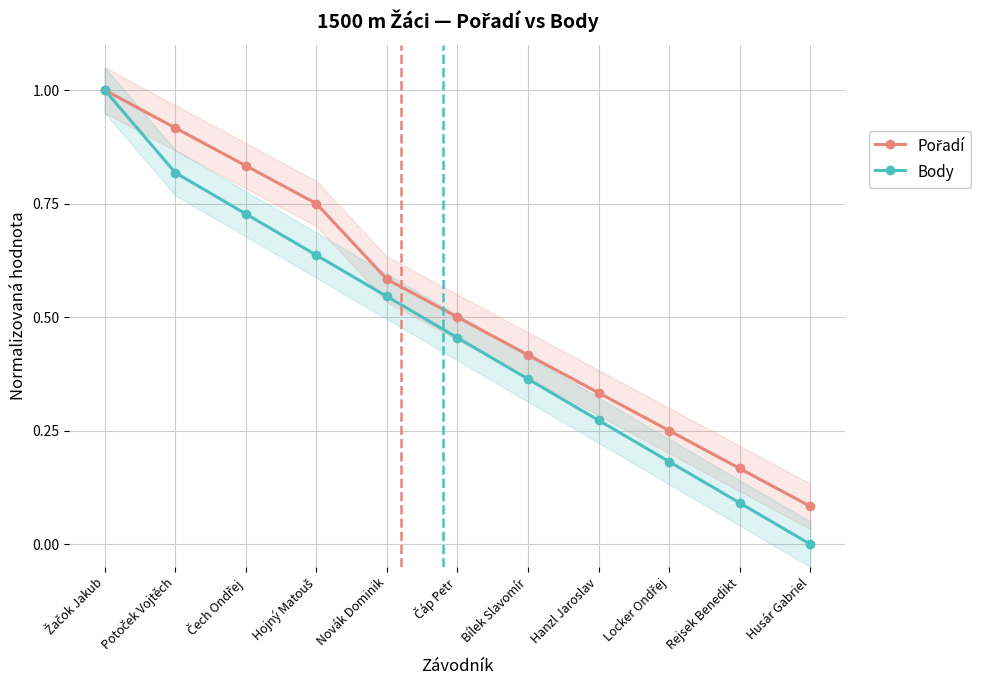

What is the sum of the Pořadí values at Potoček Vojtěch and Čech Ondřej?

1.8